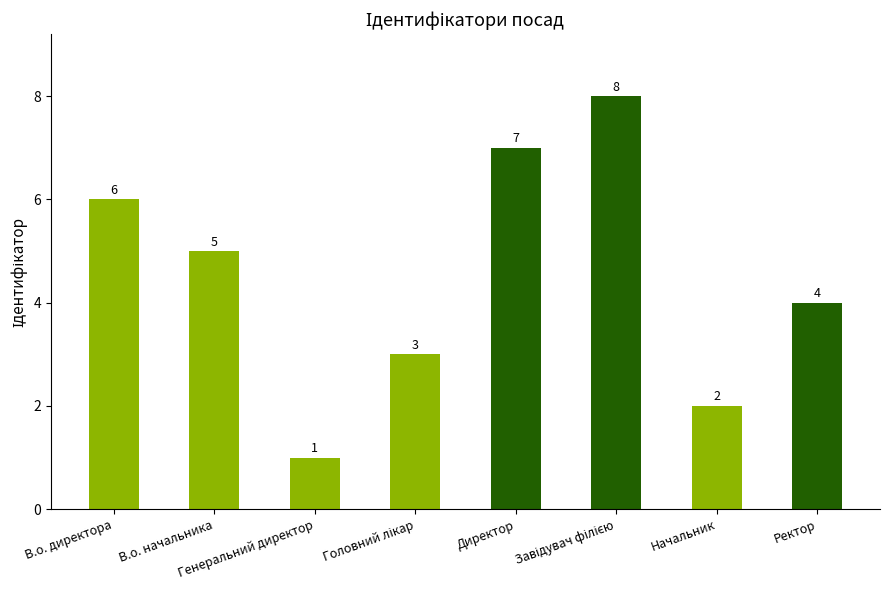

What is the value of the 4th bar from the left?

3